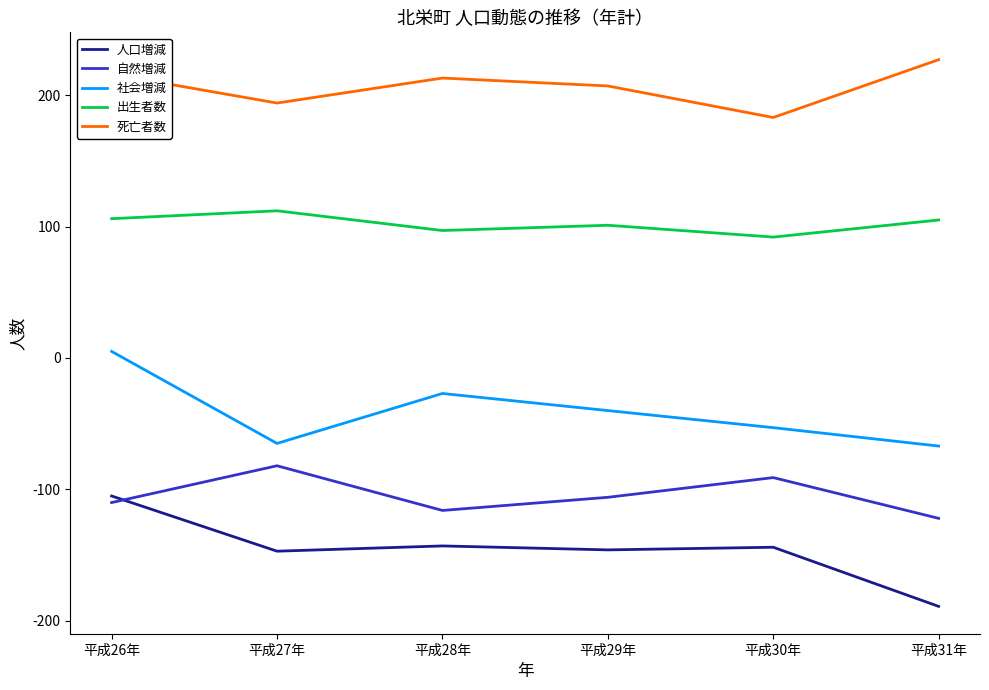

At which label does 死亡者数 reach its minimum?

平成30年